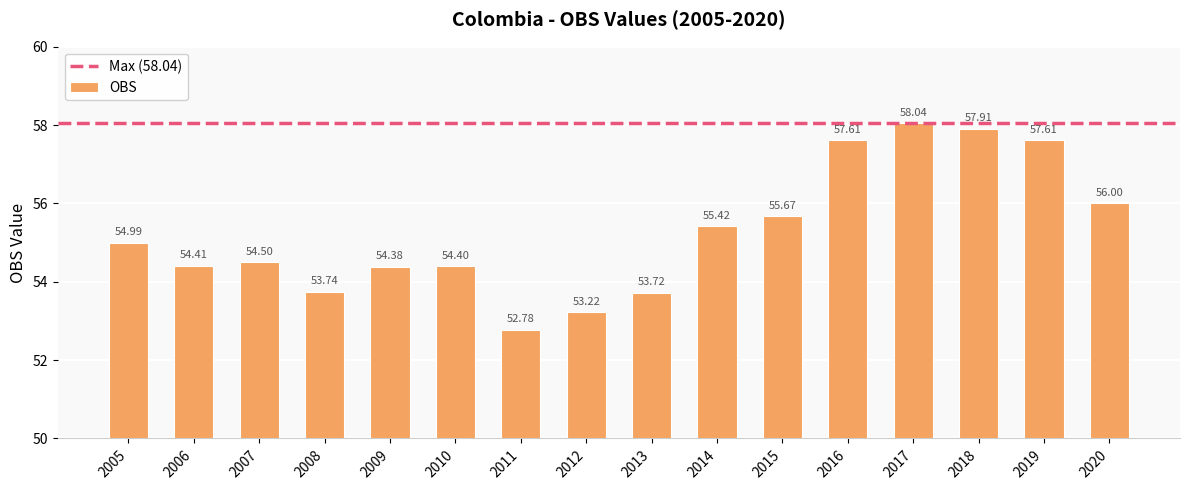

What is the average value?

55.3